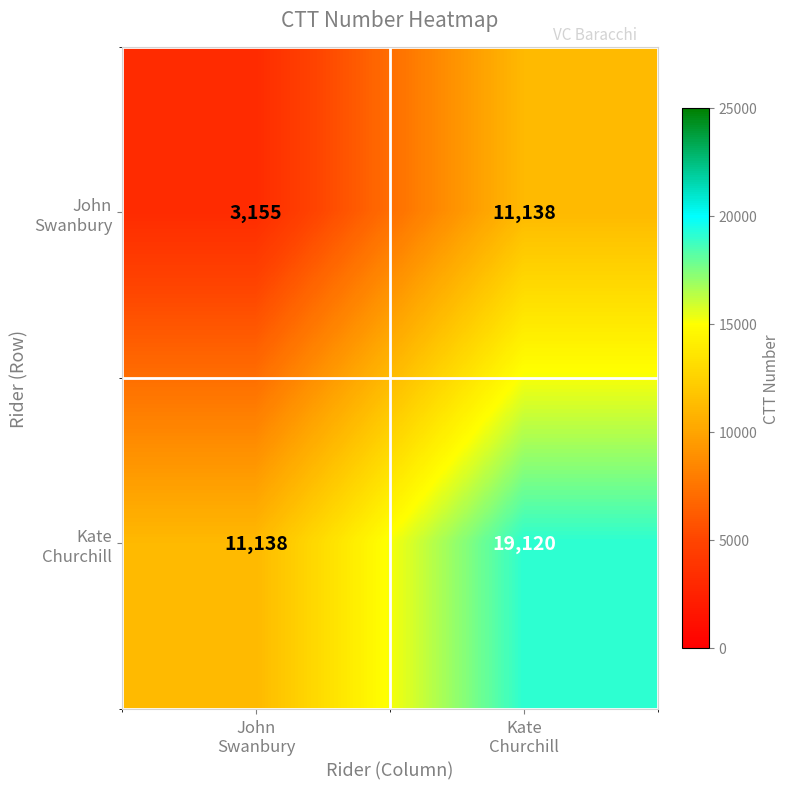

What is the maximum value shown in the chart?

19120